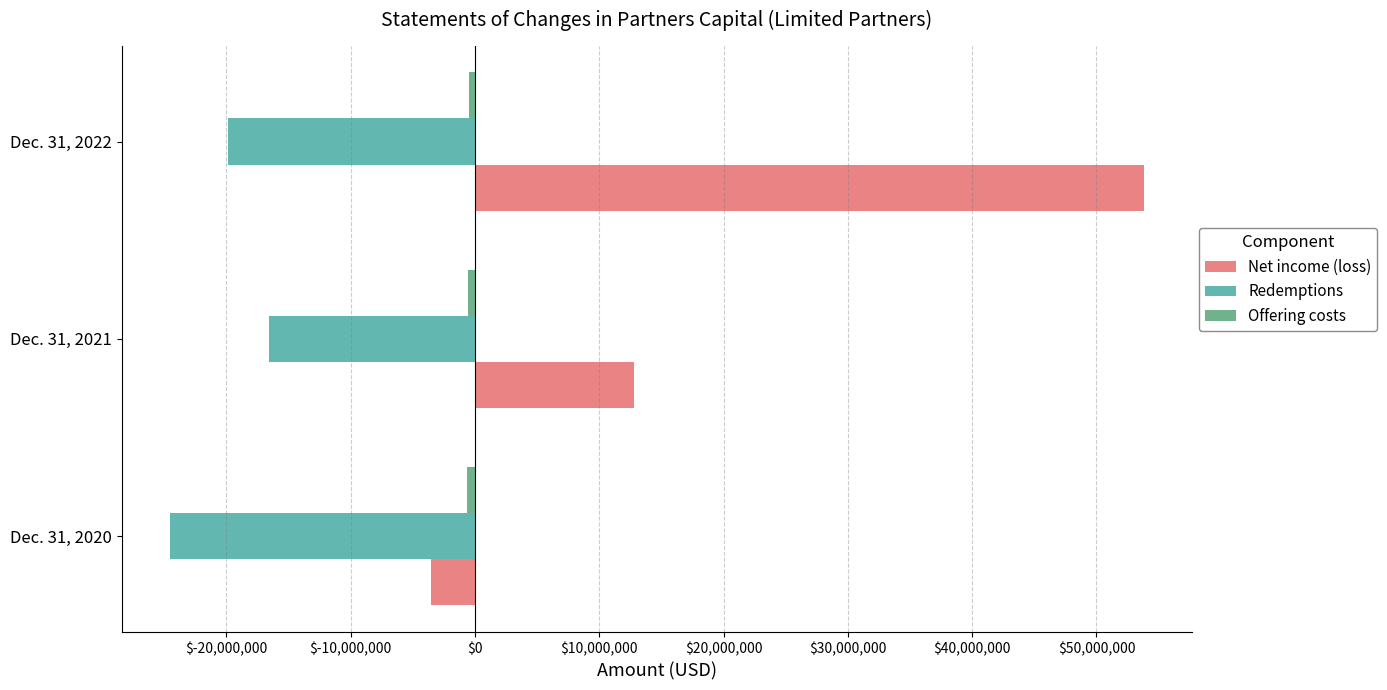

The value of Net income (loss) at Dec. 31, 2021 is 12760453. True or false?

True